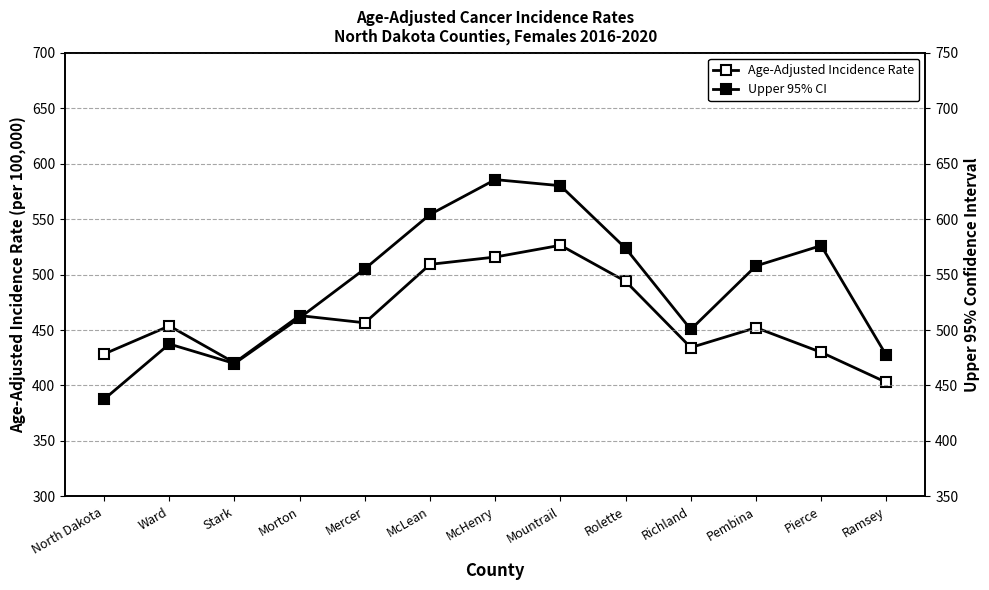

Does the chart display data point markers on the line(s)?

Yes